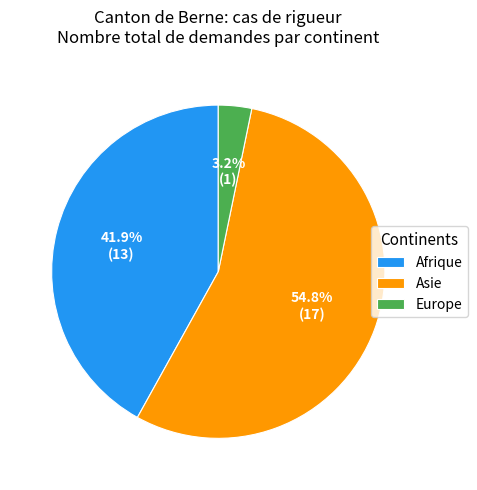

Which category has the biggest portion of the pie?

Asie